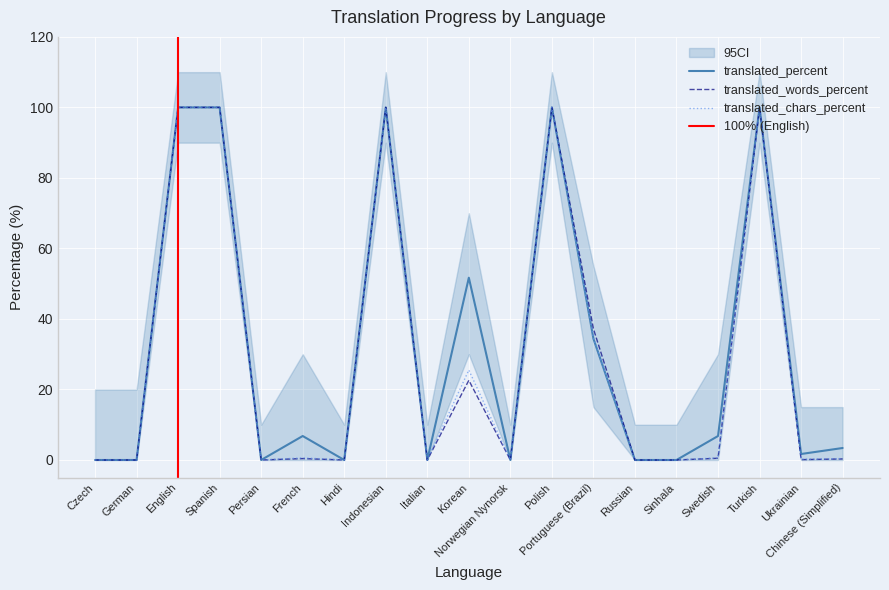

Is the value of translated_percent at French greater than the value of translated_words_percent at Russian?

Yes